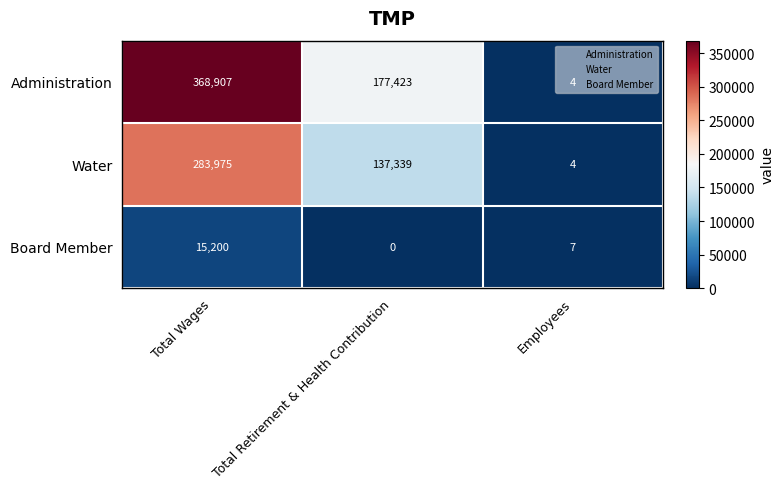

How many data points does each series have?

3